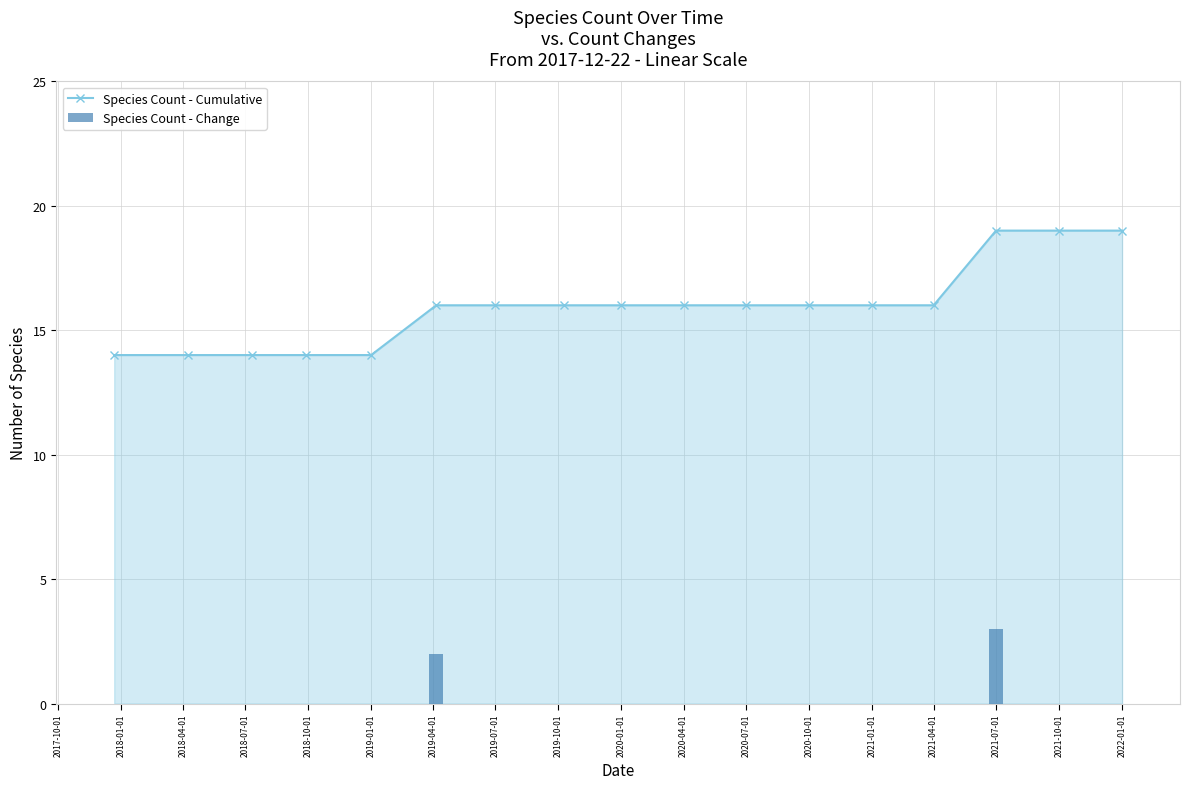

The Species Count - Cumulative series shows 26 at 2020-01-01. True or false?

False